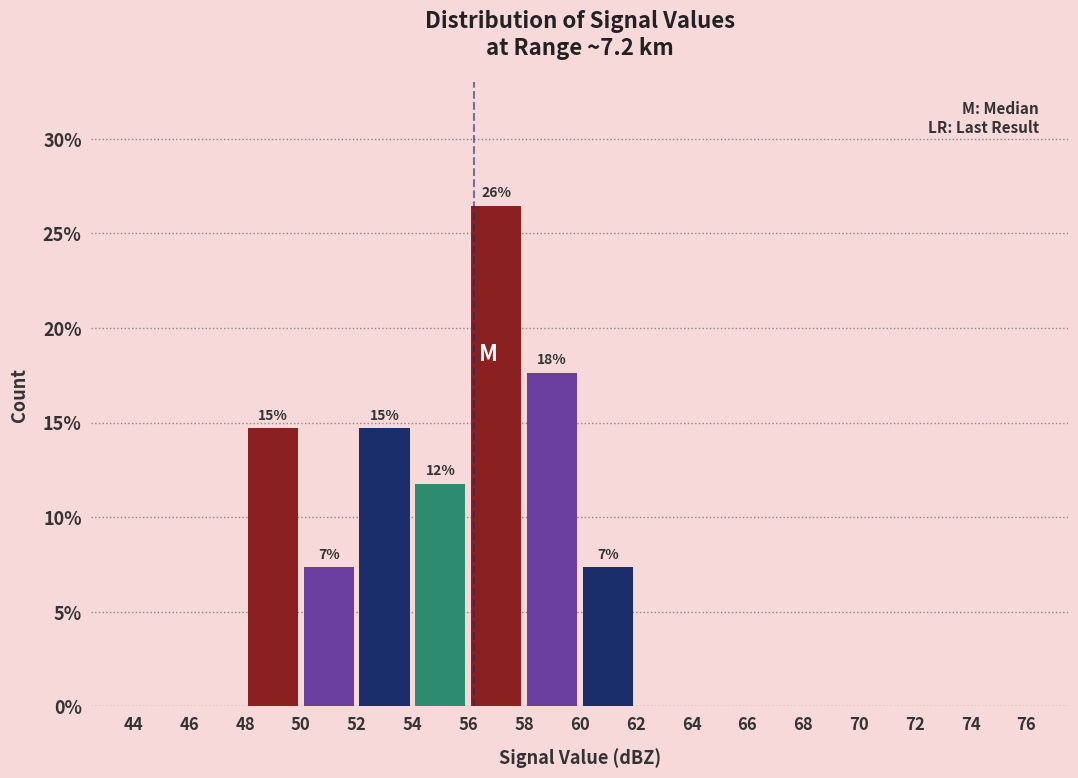

Which range on the x-axis has the tallest bar?

56 to 58